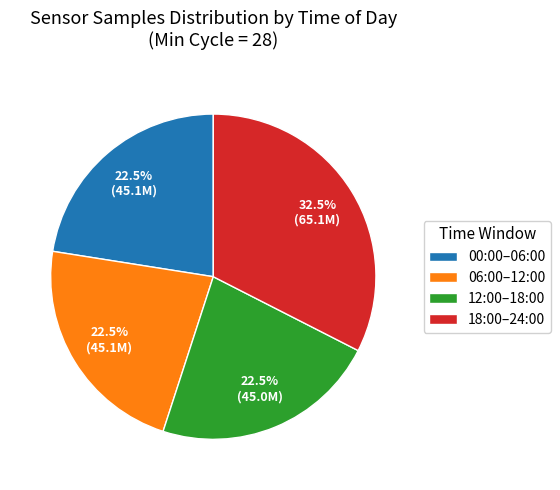

How much of the chart is everything except 06:00–12:00?

77.5%